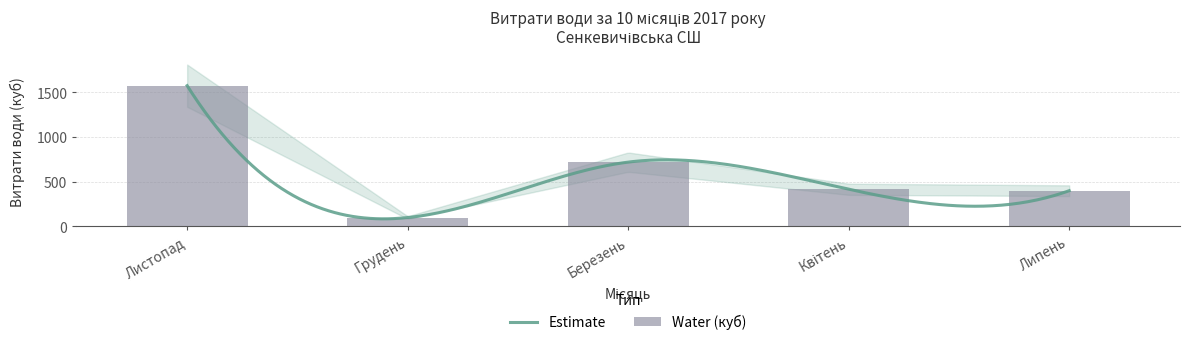

What is the label of the 5th bar from the right?

Листопад